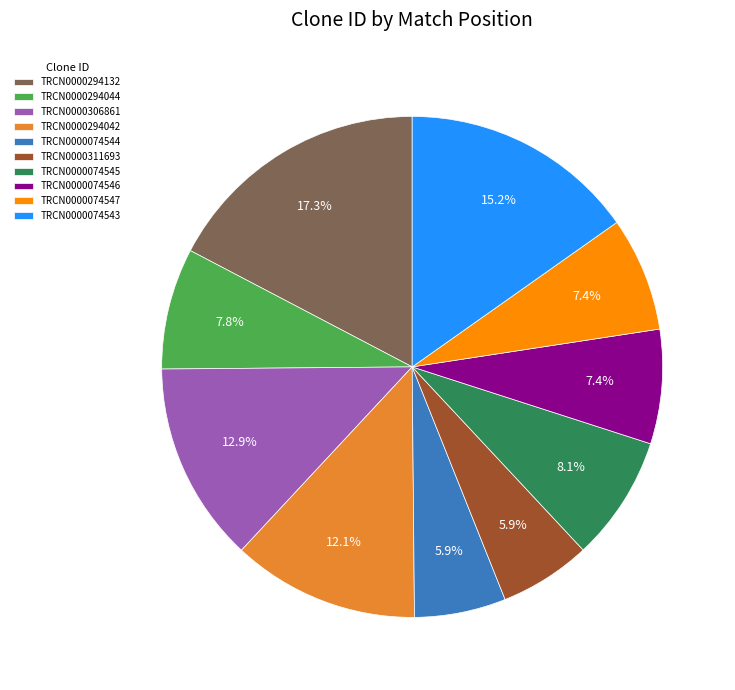

How many slices are in this pie chart?

10